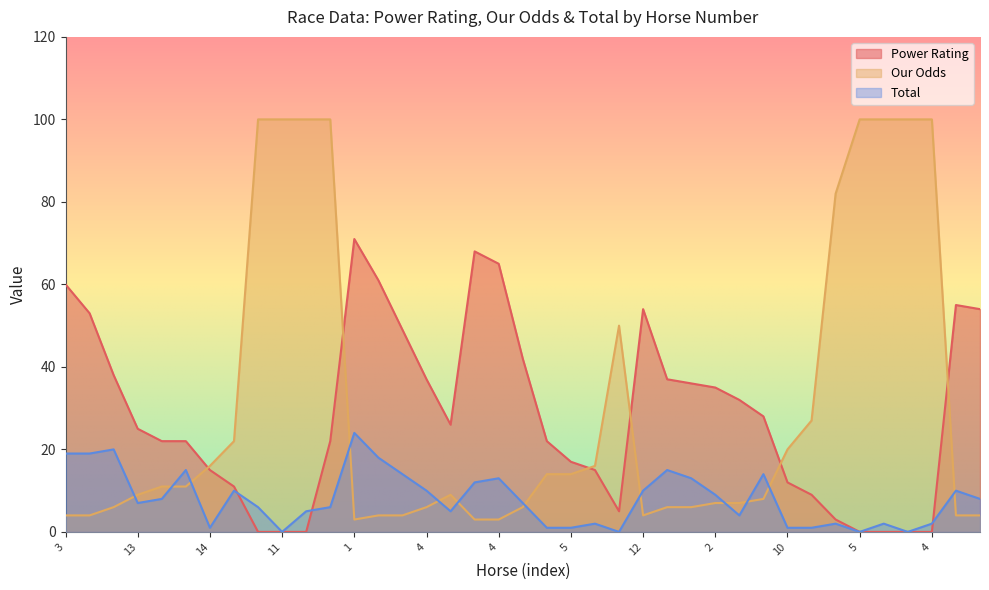

What is the difference between the maximum and second lowest values in the Power Rating series?

71